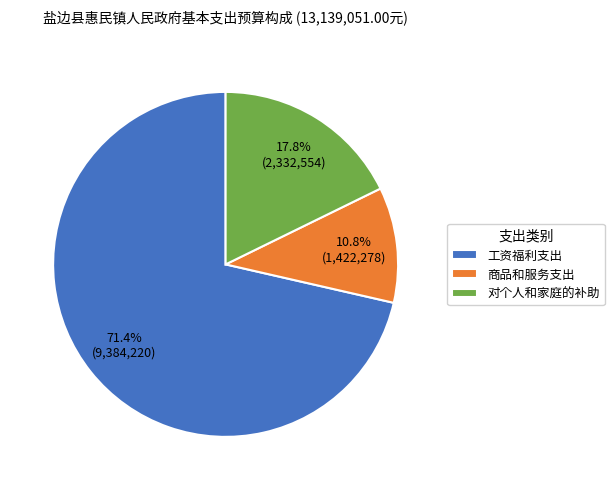

Is 工资福利支出 the majority of the pie?

Yes